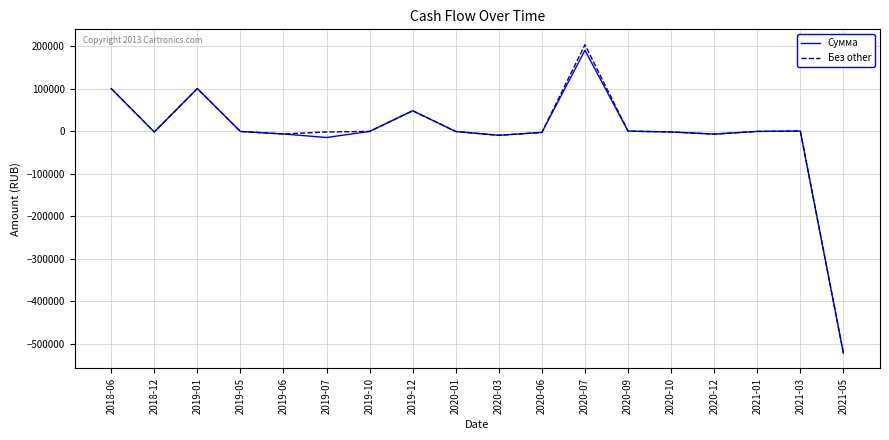

What is the lowest value of the Сумма series?

-522440.2